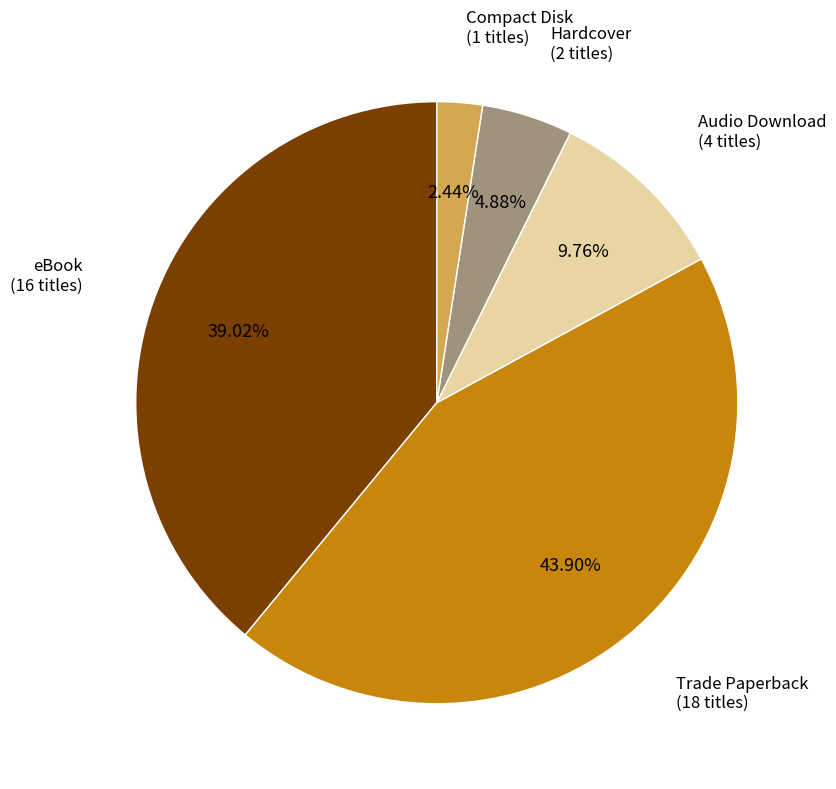

To the nearest percent, what percentage of the pie is Audio Download?

10%